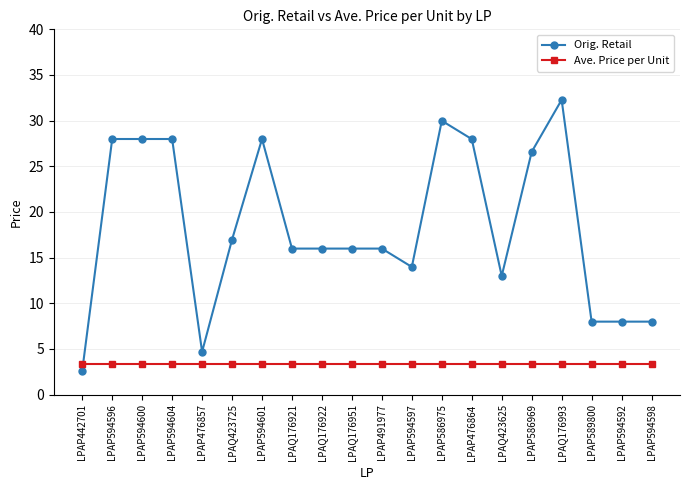

What is the total value across all series at LPAP442701?

6.0